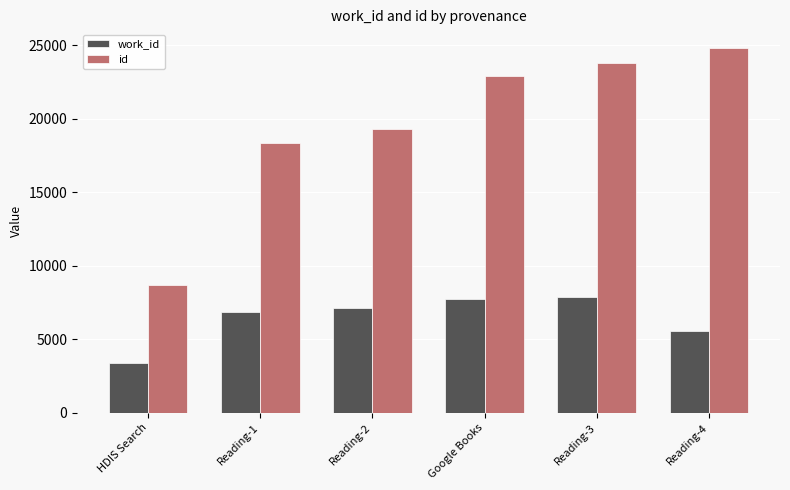

What is the value of the id bar at the 6th from the left?

24853